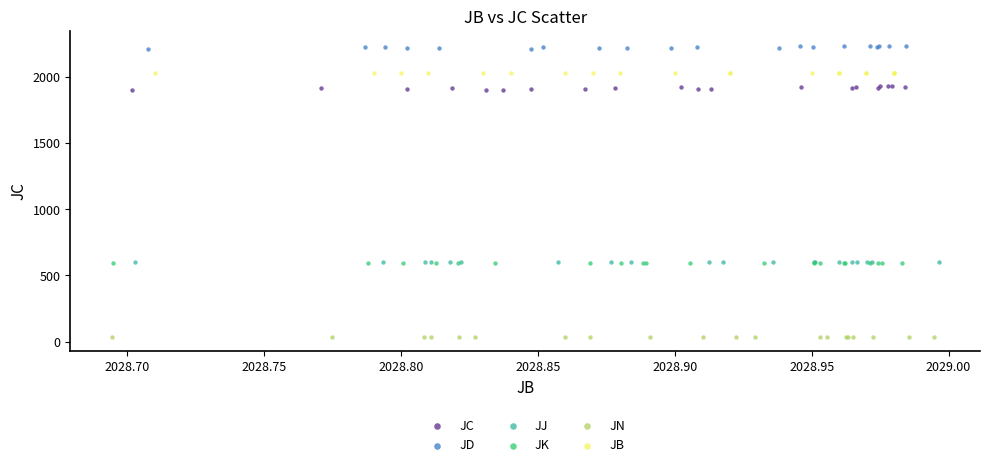

Which series reaches the maximum Y coordinate?

JD